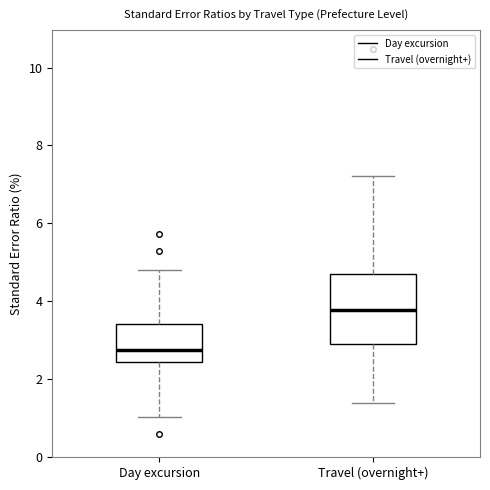

Comparing the boxes themselves (not the whiskers), which one is the tallest?

Travel (overnight+)